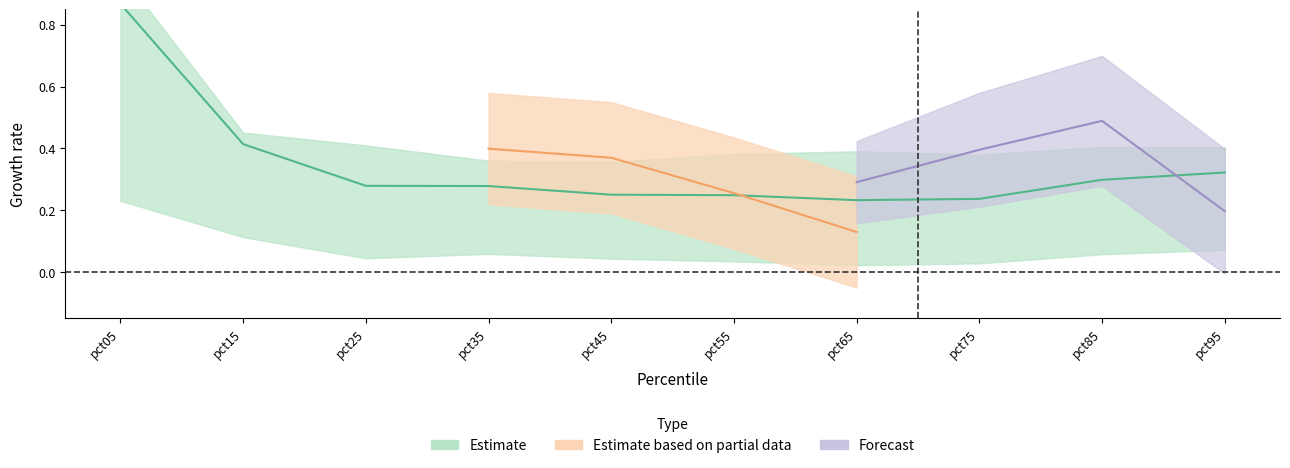

Which has a higher value, pct35 or pct95?

pct95